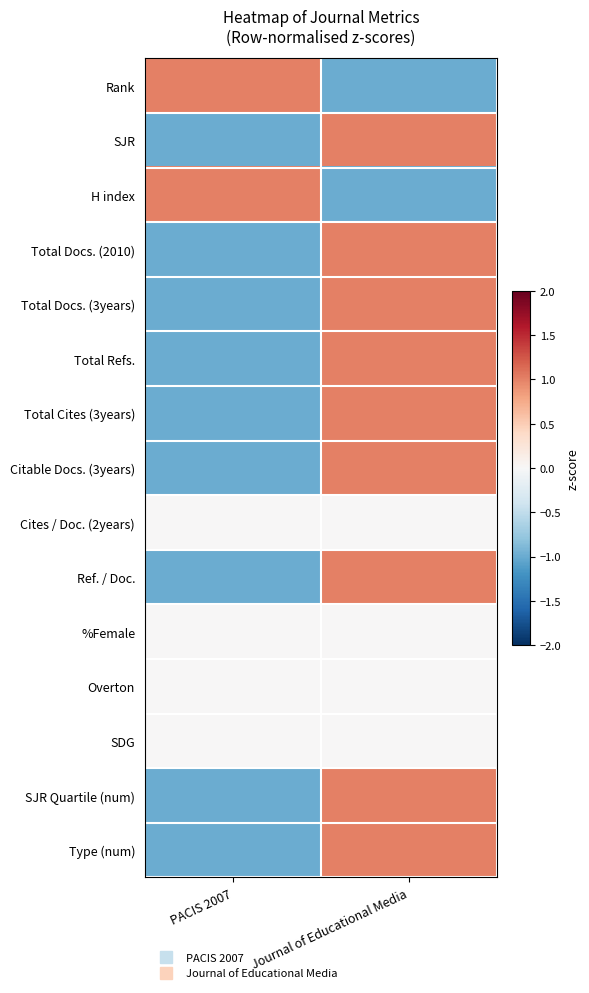

What is the minimum value shown in the chart?

-1.0